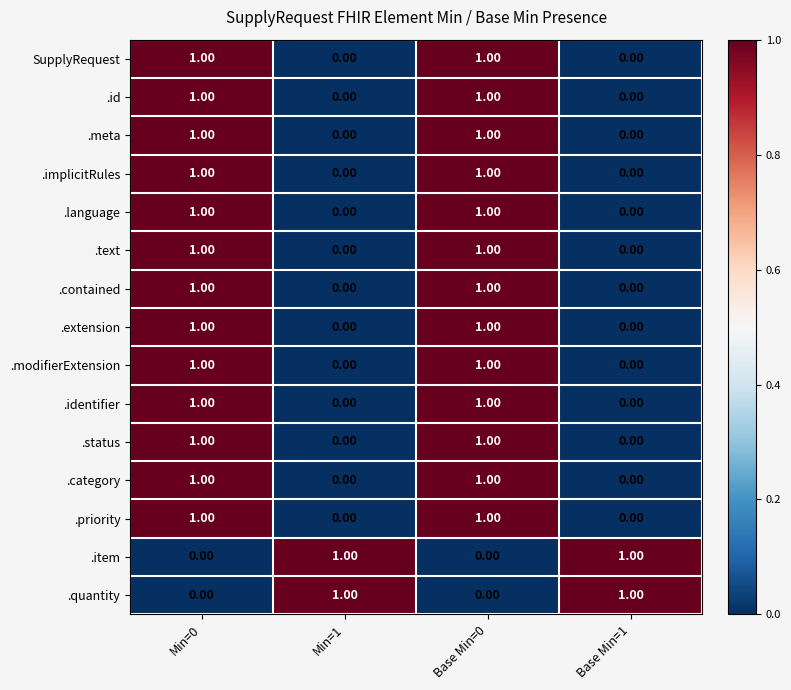

At how many categories does at least one series exceed 0?

4